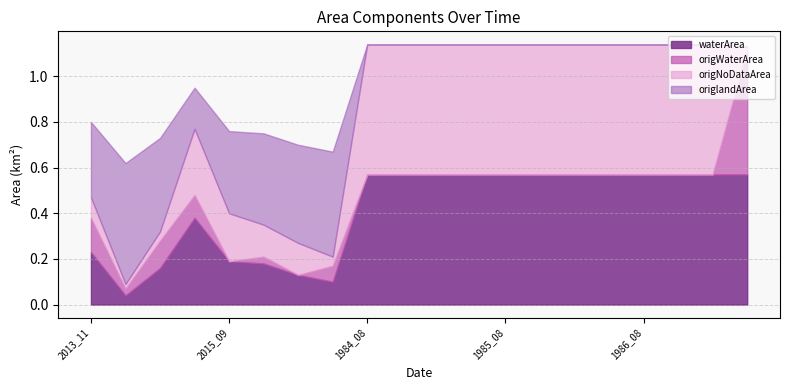

What is the approximate value of waterArea at 2002_04?

0.1